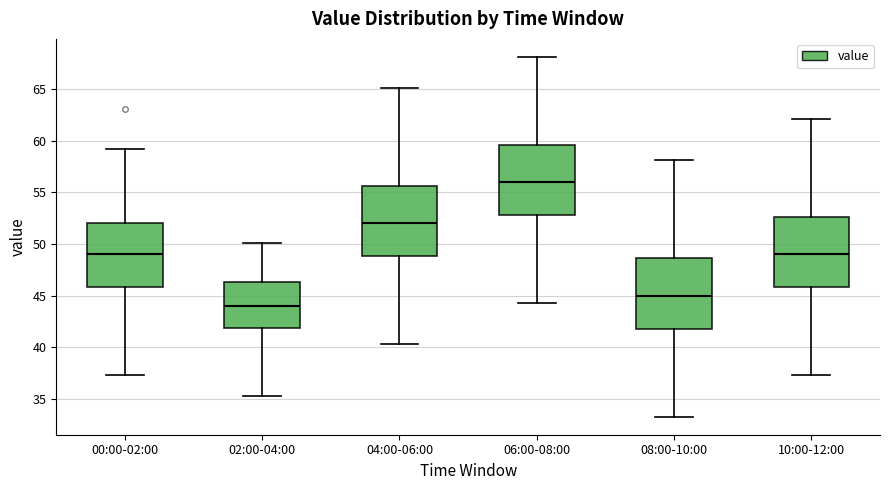

Where is the upper edge of the box for 06:00-08:00 on the y-axis? The values are not printed on the chart, so give them approximately, as read against the axis.

59.5